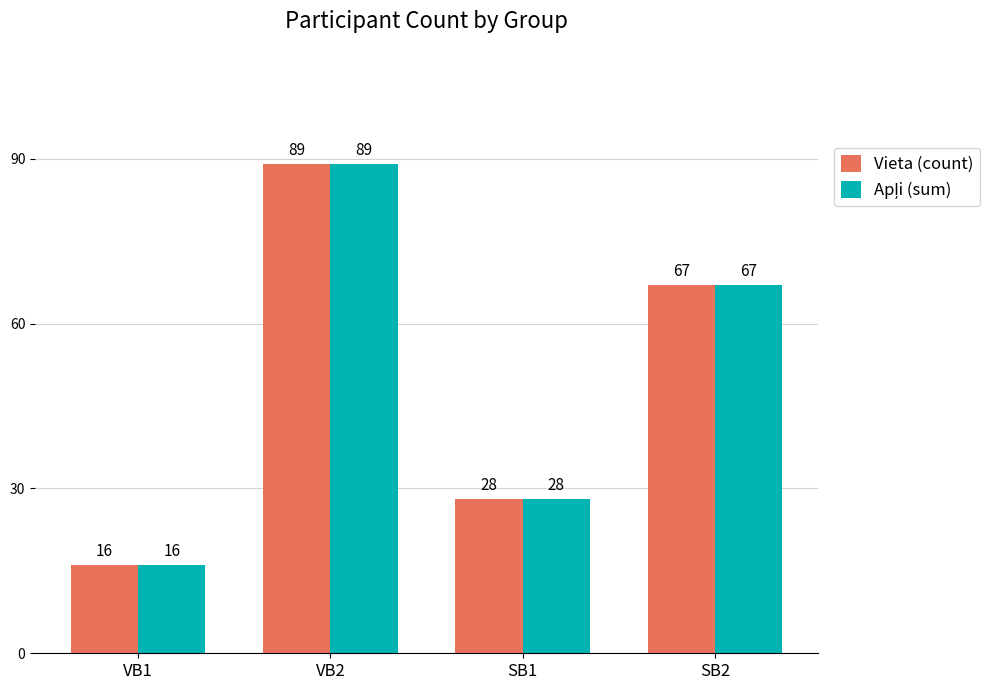

List the labels in order of Vieta (count) value, smallest first.

VB1, SB1, SB2, VB2